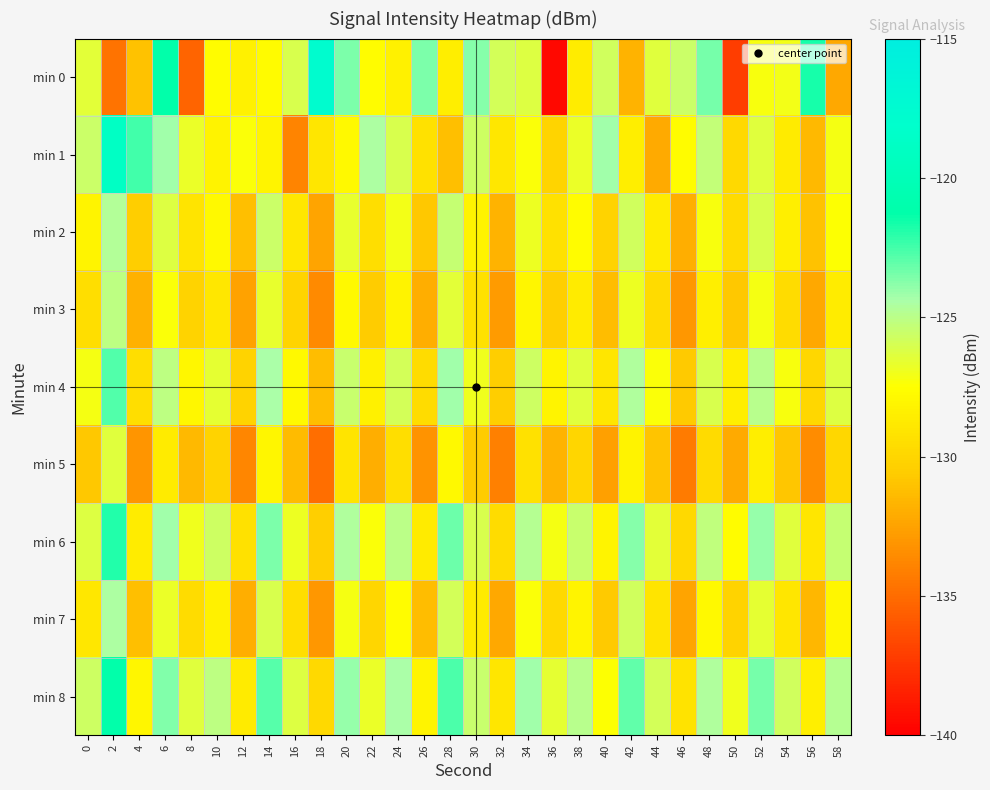

What is the difference between the highest and lowest values at 42?

8.6